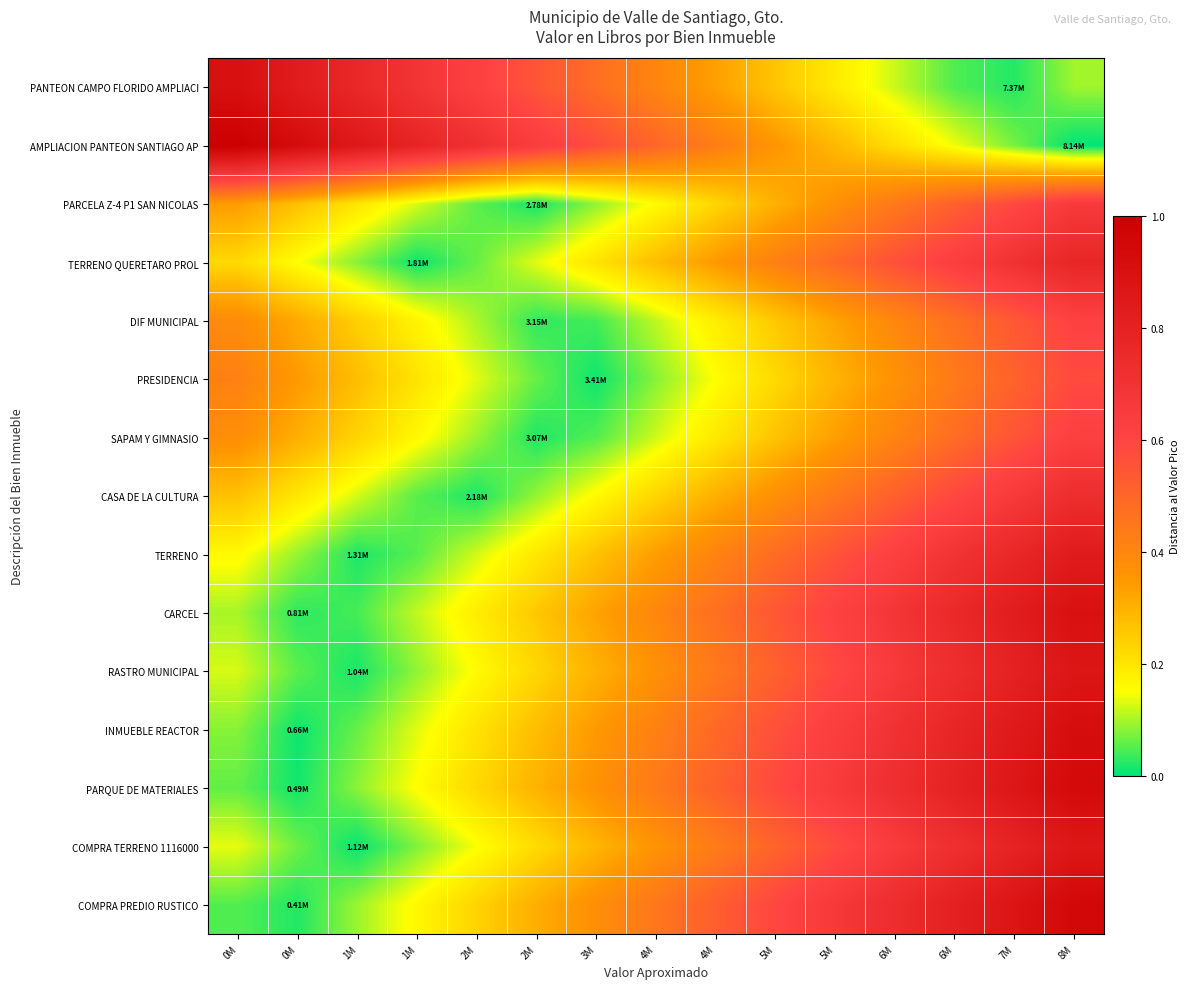

Reading right to left, list all the values displayed in this chart.

PANTEON CAMPO FLORIDO AMPLIACI: 8M=0.1	7M=0.0	6M=0.0	6M=0.1	5M=0.2	5M=0.3	4M=0.3	4M=0.4	3M=0.5	2M=0.5	2M=0.6	1M=0.7	1M=0.8	0M=0.8	0M=0.9
AMPLIACION PANTEON SANTIAGO AP: 8M=0.0	7M=0.1	6M=0.1	6M=0.2	5M=0.3	5M=0.4	4M=0.4	4M=0.5	3M=0.6	2M=0.6	2M=0.7	1M=0.8	1M=0.9	0M=0.9	0M=1.0
PARCELA Z-4 P1 SAN NICOLAS: 8M=0.7	7M=0.6	6M=0.5	6M=0.4	5M=0.4	5M=0.3	4M=0.2	4M=0.2	3M=0.1	2M=0.0	2M=0.1	1M=0.1	1M=0.2	0M=0.3	0M=0.3
TERRENO QUERETARO PROL: 8M=0.8	7M=0.7	6M=0.6	6M=0.6	5M=0.5	5M=0.4	4M=0.3	4M=0.3	3M=0.2	2M=0.1	2M=0.1	1M=0.0	1M=0.1	0M=0.2	0M=0.2
DIF MUNICIPAL: 8M=0.6	7M=0.5	6M=0.5	6M=0.4	5M=0.3	5M=0.3	4M=0.2	4M=0.1	3M=0.0	2M=0.0	2M=0.1	1M=0.2	1M=0.2	0M=0.3	0M=0.4
PRESIDENCIA: 8M=0.6	7M=0.5	6M=0.4	6M=0.4	5M=0.3	5M=0.2	4M=0.2	4M=0.1	3M=0.0	2M=0.1	2M=0.1	1M=0.2	1M=0.3	0M=0.3	0M=0.4
SAPAM Y GIMNASIO: 8M=0.6	7M=0.6	6M=0.5	6M=0.4	5M=0.3	5M=0.3	4M=0.2	4M=0.1	3M=0.1	2M=0.0	2M=0.1	1M=0.2	1M=0.2	0M=0.3	0M=0.4
CASA DE LA CULTURA: 8M=0.7	7M=0.7	6M=0.6	6M=0.5	5M=0.4	5M=0.4	4M=0.3	4M=0.2	3M=0.2	2M=0.1	2M=0.0	1M=0.1	1M=0.1	0M=0.2	0M=0.3
TERRENO: 8M=0.8	7M=0.8	6M=0.7	6M=0.6	5M=0.6	5M=0.5	4M=0.4	4M=0.3	3M=0.3	2M=0.2	2M=0.1	1M=0.1	1M=0.0	0M=0.1	0M=0.2
CARCEL: 8M=0.9	7M=0.8	6M=0.8	6M=0.7	5M=0.6	5M=0.5	4M=0.5	4M=0.4	3M=0.3	2M=0.3	2M=0.2	1M=0.1	1M=0.0	0M=0.0	0M=0.1
RASTRO MUNICIPAL: 8M=0.9	7M=0.8	6M=0.7	6M=0.7	5M=0.6	5M=0.5	4M=0.4	4M=0.4	3M=0.3	2M=0.2	2M=0.2	1M=0.1	1M=0.0	0M=0.1	0M=0.1
INMUEBLE REACTOR: 8M=0.9	7M=0.8	6M=0.8	6M=0.7	5M=0.6	5M=0.6	4M=0.5	4M=0.4	3M=0.3	2M=0.3	2M=0.2	1M=0.1	1M=0.1	0M=0.0	0M=0.1
PARQUE DE MATERIALES: 8M=0.9	7M=0.9	6M=0.8	6M=0.7	5M=0.7	5M=0.6	4M=0.5	4M=0.4	3M=0.4	2M=0.3	2M=0.2	1M=0.2	1M=0.1	0M=0.0	0M=0.1
COMPRA TERRENO 1116000: 8M=0.9	7M=0.8	6M=0.7	6M=0.6	5M=0.6	5M=0.5	4M=0.4	4M=0.4	3M=0.3	2M=0.2	2M=0.1	1M=0.1	1M=0.0	0M=0.1	0M=0.1
COMPRA PREDIO RUSTICO: 8M=0.9	7M=0.9	6M=0.8	6M=0.7	5M=0.7	5M=0.6	4M=0.5	4M=0.4	3M=0.4	2M=0.3	2M=0.2	1M=0.2	1M=0.1	0M=0.0	0M=0.1